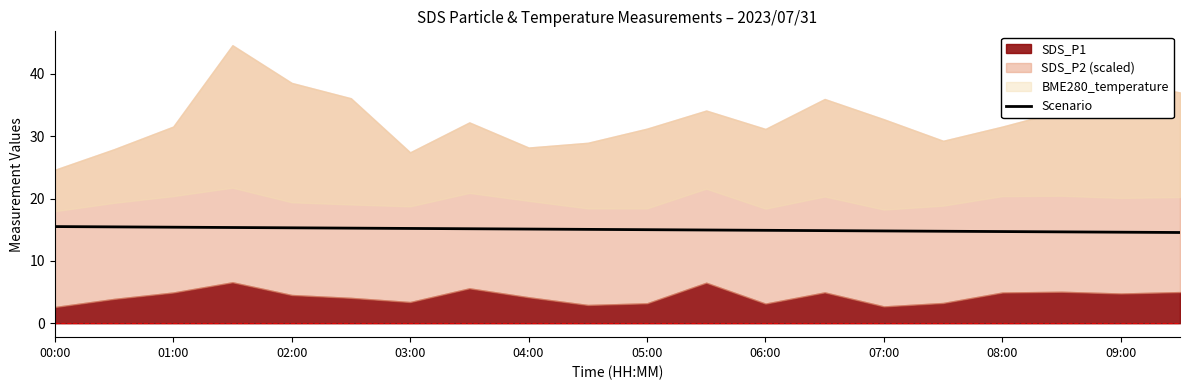

True or false: Scenario has a value of 14.7 at 08:00.

True